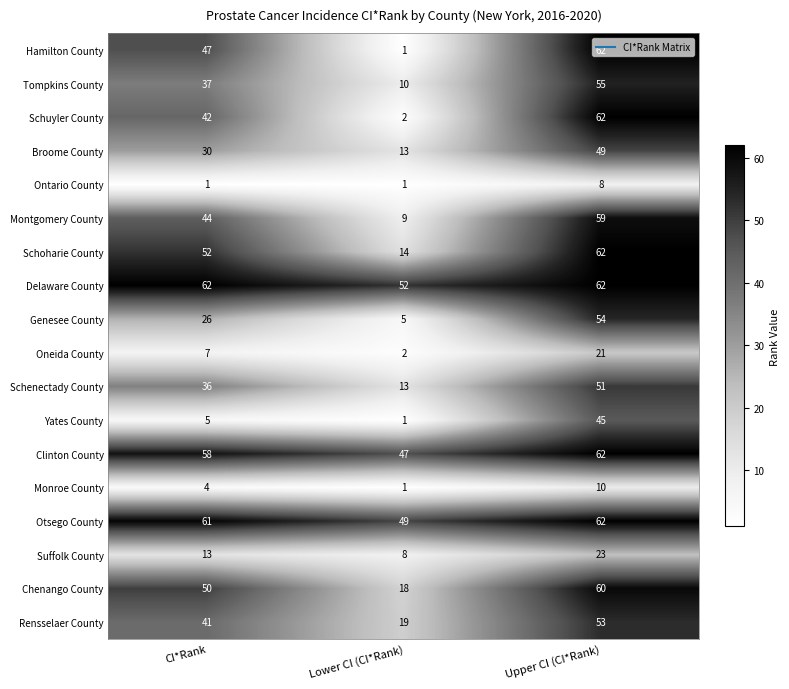

At which label is Broome County closest to 31?

CI*Rank